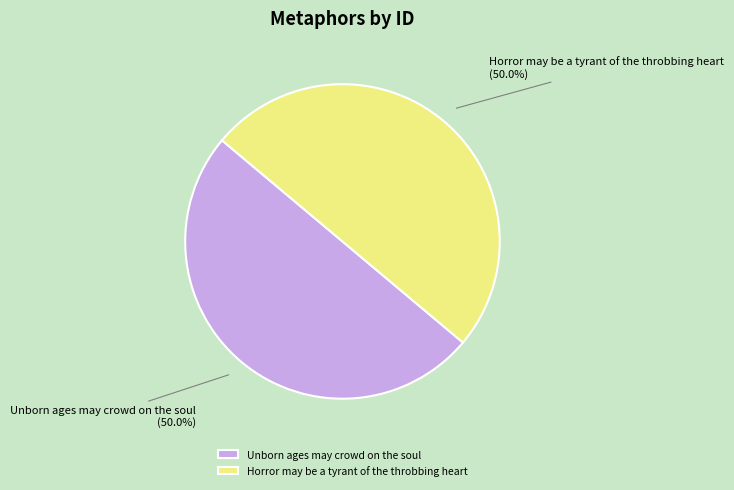

What is the ratio of the value at Horror may be a tyrant of the throbbing heart to the value at Unborn ages may crowd on the soul?

1.0